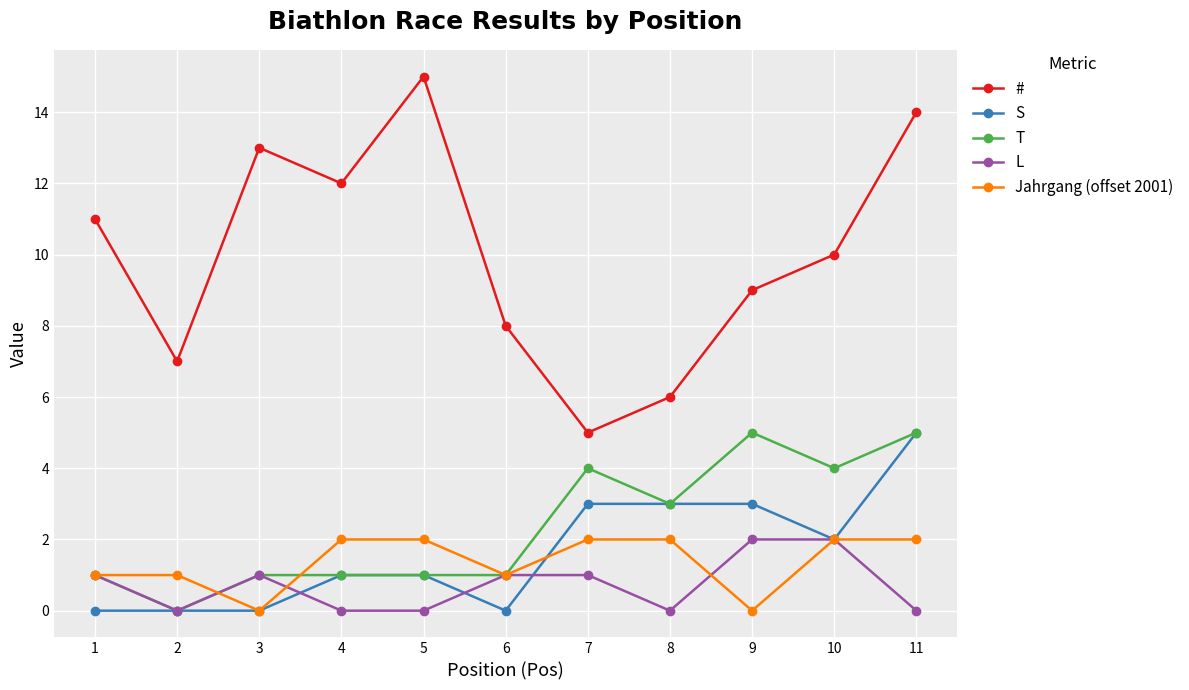

Is this an area chart (filled region under the line)?

No